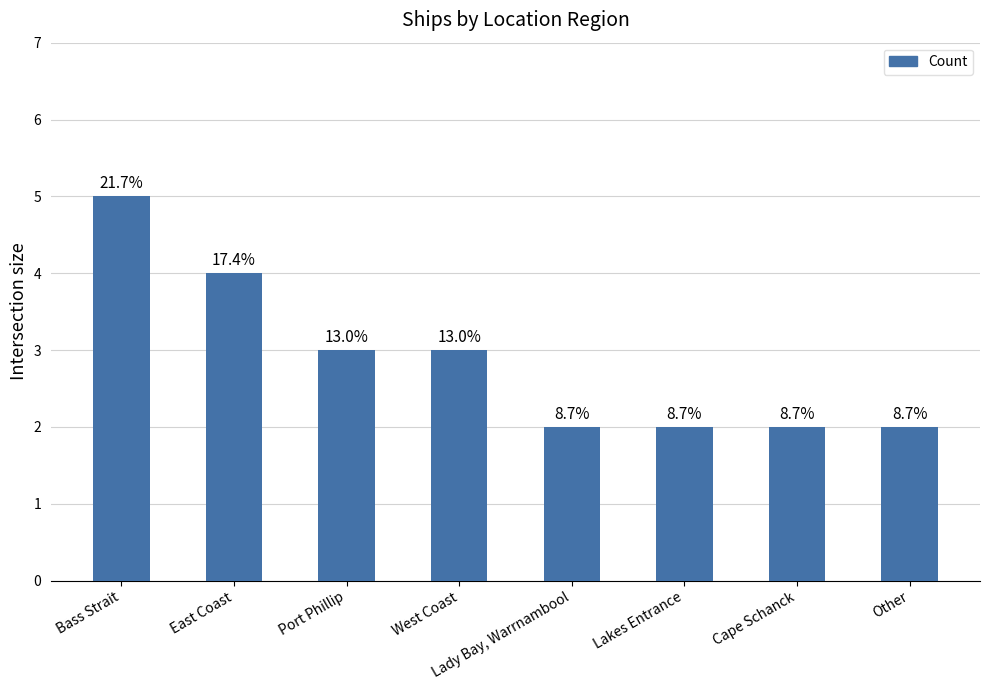

Rank the categories by value from highest to lowest.

Bass Strait, East Coast, Port Phillip, West Coast, Lady Bay, Warrnambool, Lakes Entrance, Cape Schanck, Other